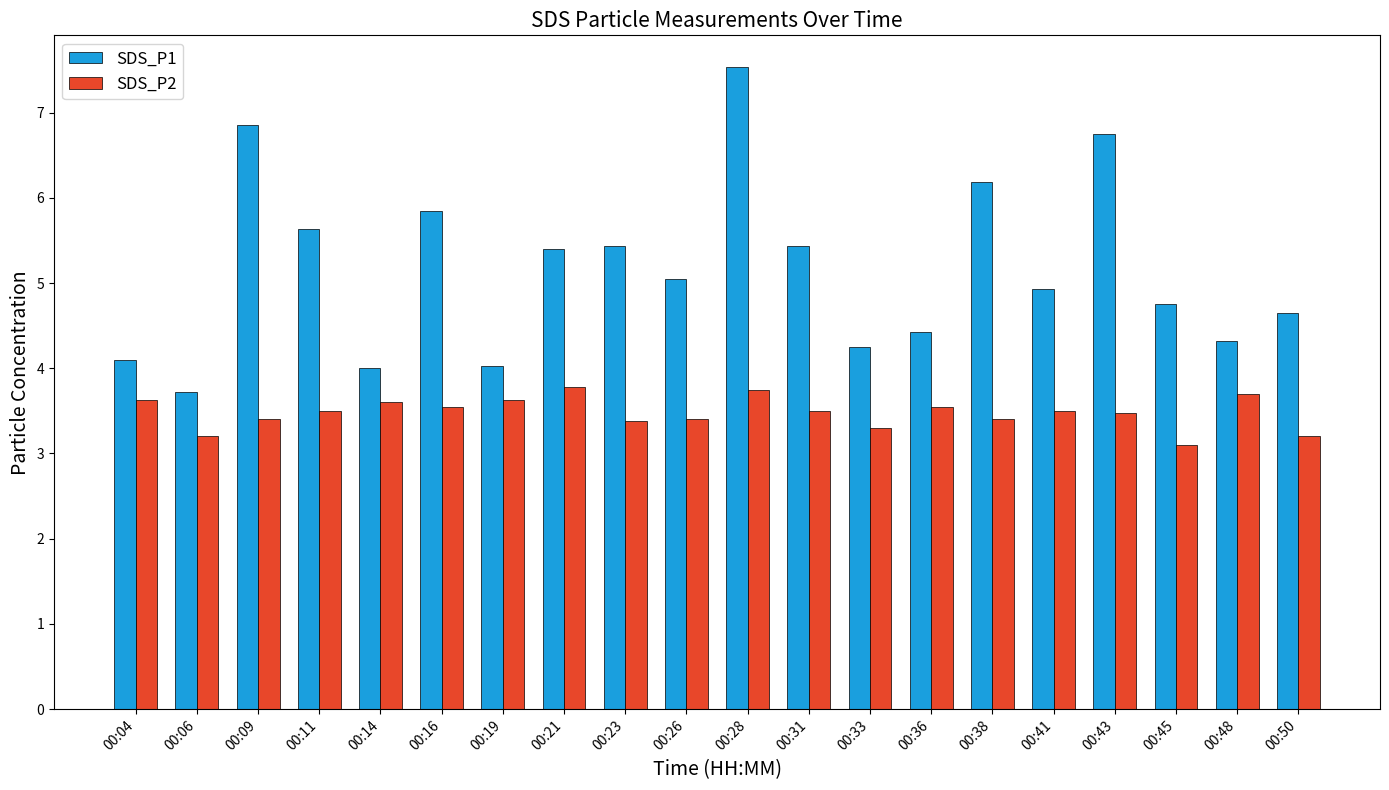

What is the value of the SDS_P2 bar at the 4th from the left?

3.5